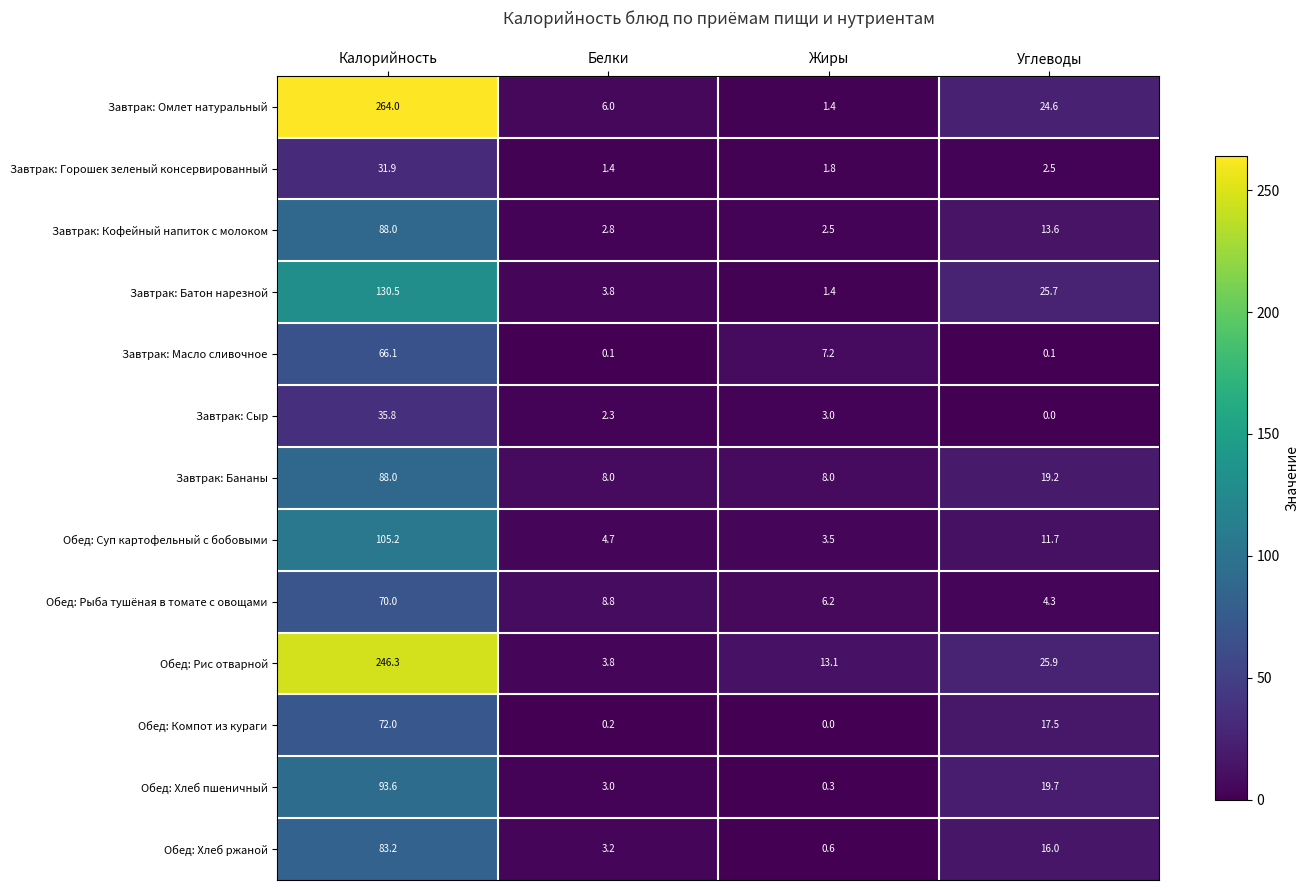

What is the difference between the maximum and minimum values in the Завтрак: Кофейный напиток с молоком series?

85.5